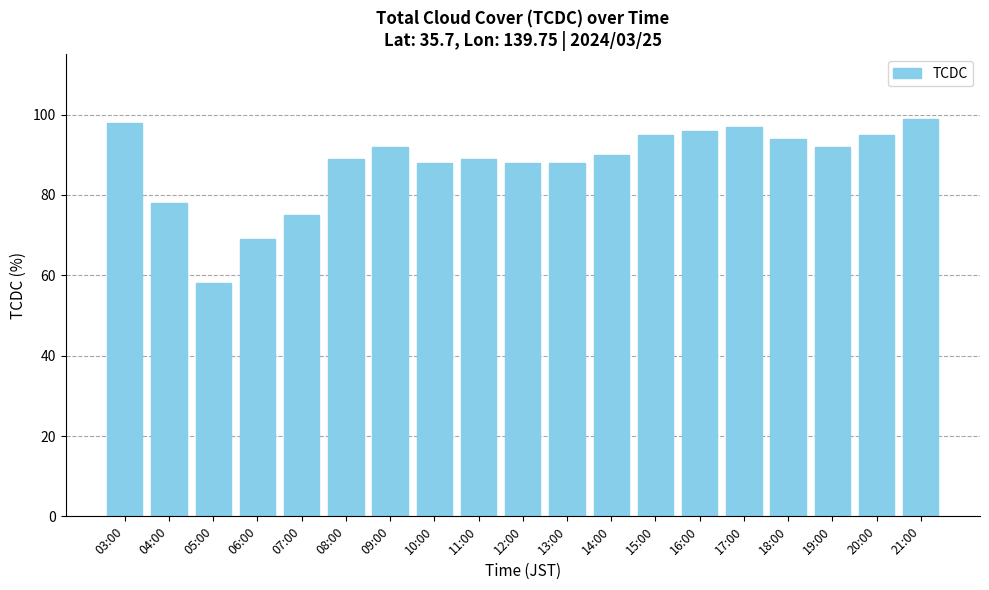

What position from the right is 15:00?

7